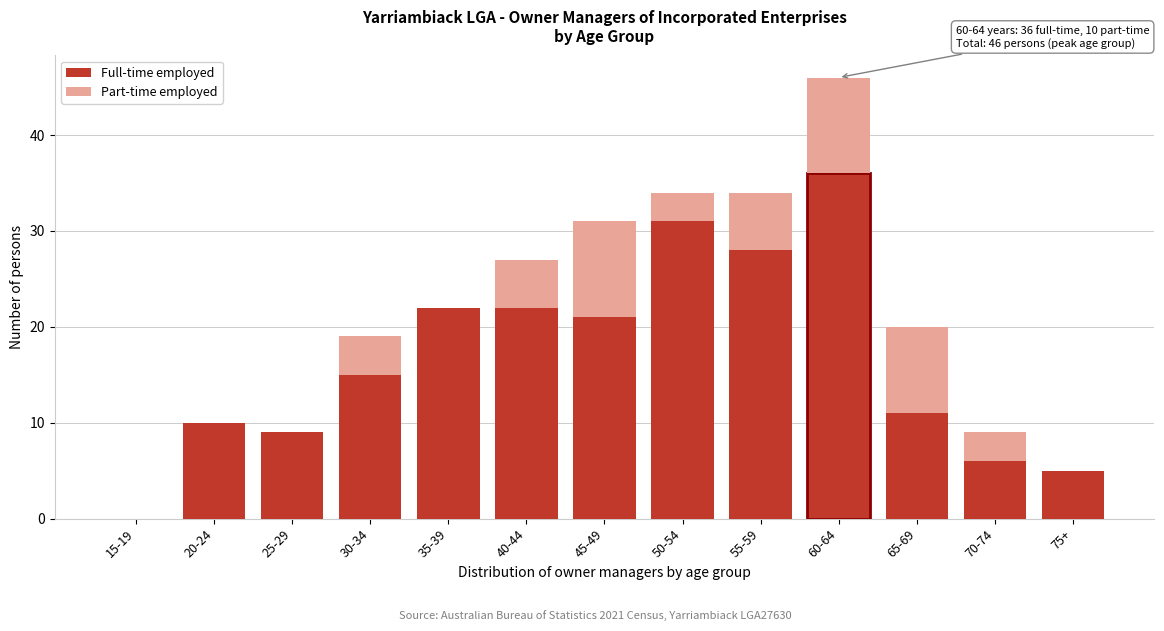

Reading right to left, what are the values for Full-time employed?

75+=5	70-74=6	65-69=11	60-64=36	55-59=28	50-54=31	45-49=21	40-44=22	35-39=22	30-34=15	25-29=9	20-24=10	15-19=0